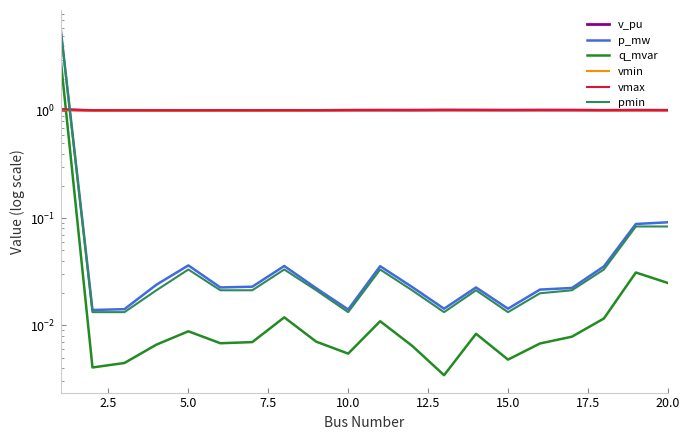

At 2.5, list the series in order from smallest to largest.

q_mvar, pmin, p_mw, vmin, v_pu, vmax